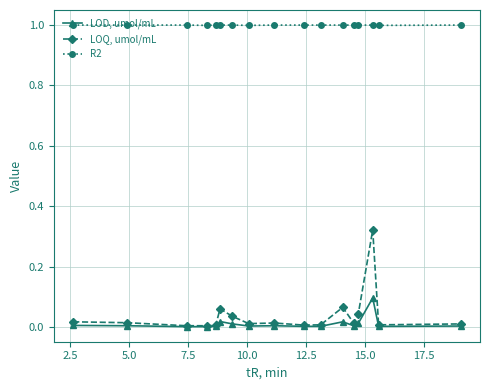

List the series in order of their peak value, lowest first.

LOD, umol/mL, LOQ, umol/mL, R2